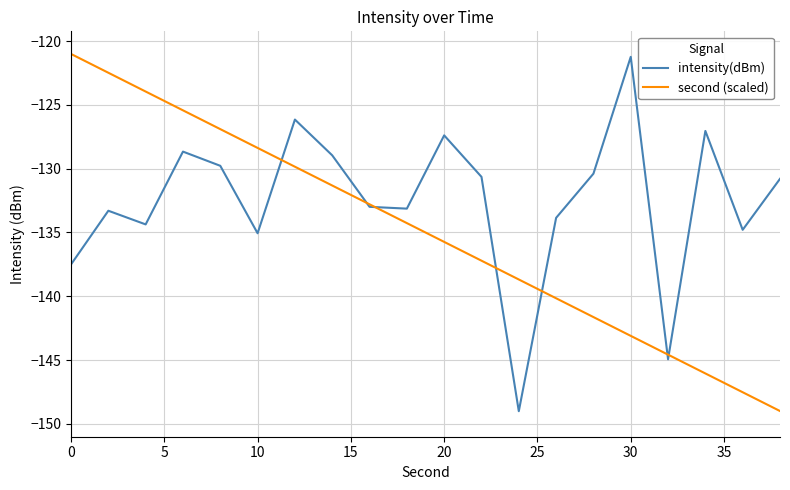

Which series has the largest total across all categories?

intensity(dBm)